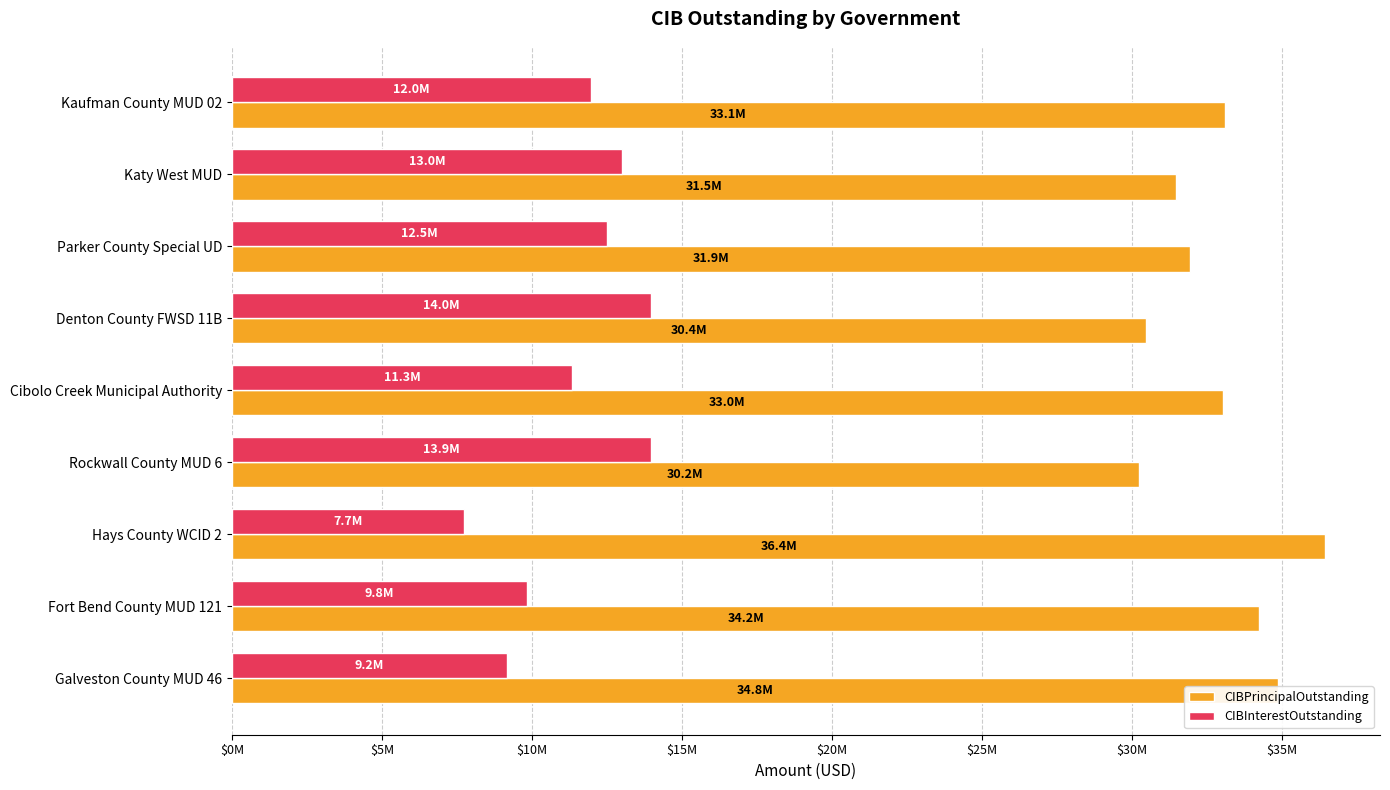

At which label is CIBInterestOutstanding closest to 10844379?

Cibolo Creek Municipal Authority